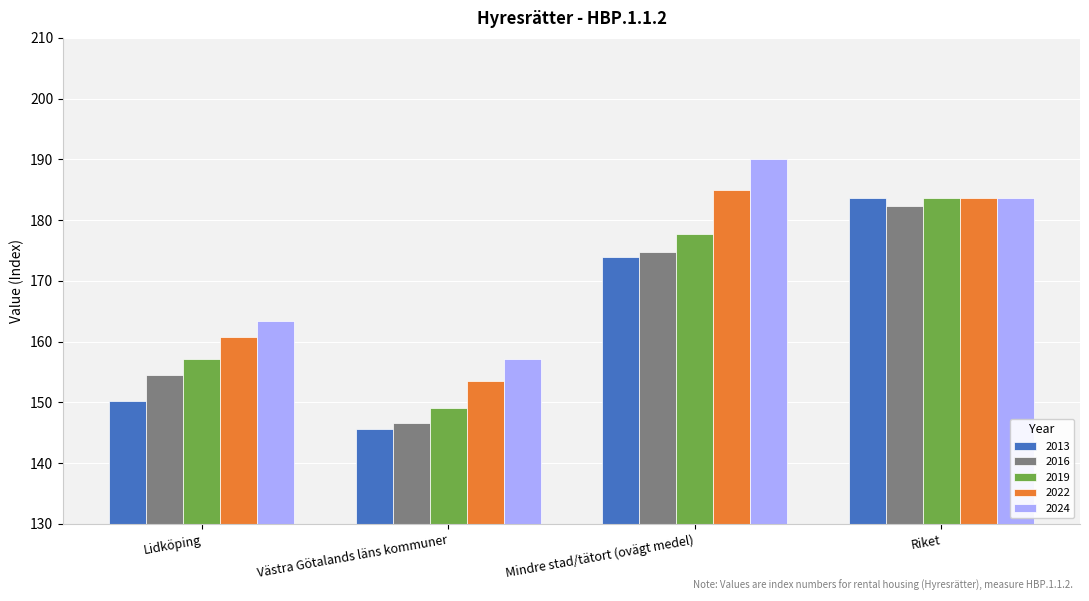

At which category is the sum across all series the highest?

Riket